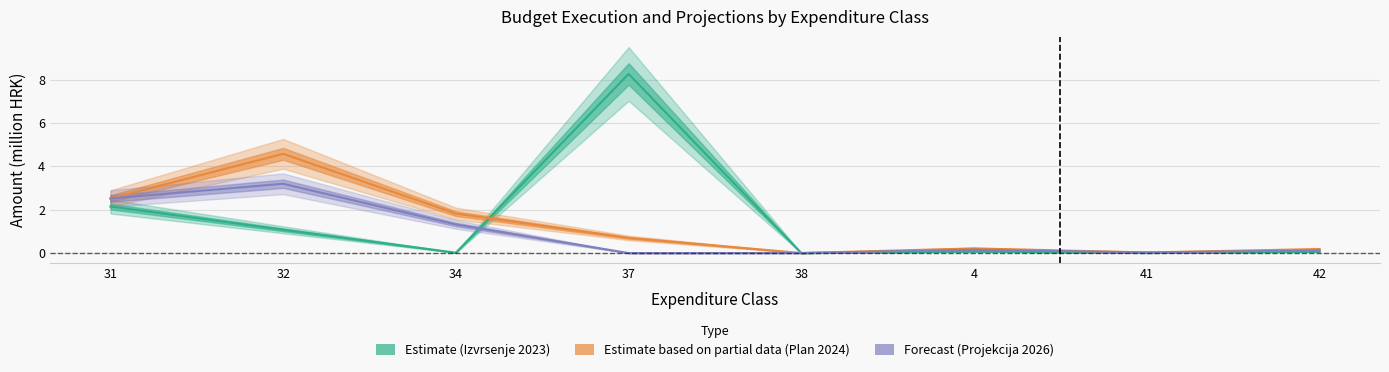

At which category is the sum across all series the highest?

37